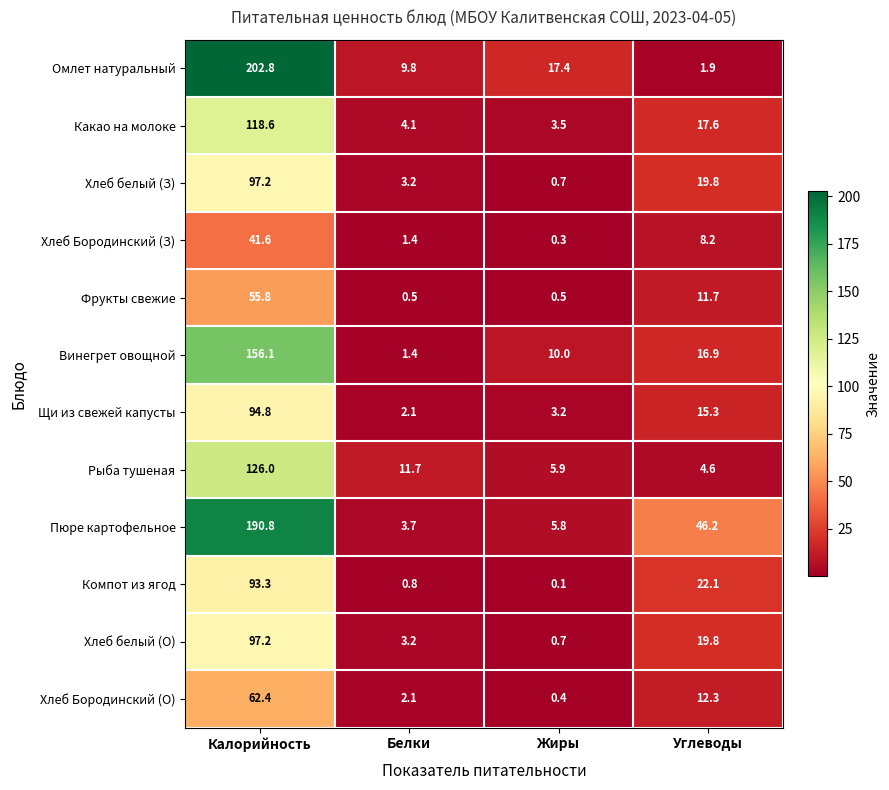

What is the sum of all Хлеб белый (З) values?

120.9